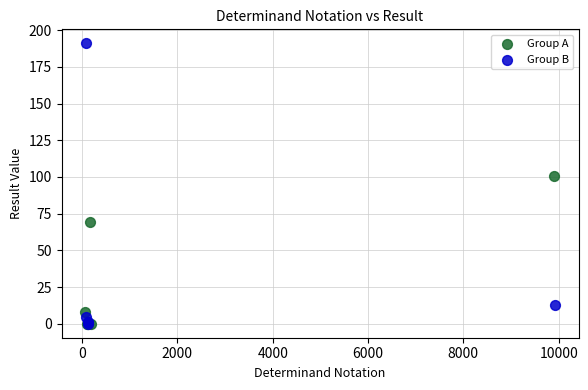

Which series contains the highest Y value?

Group B